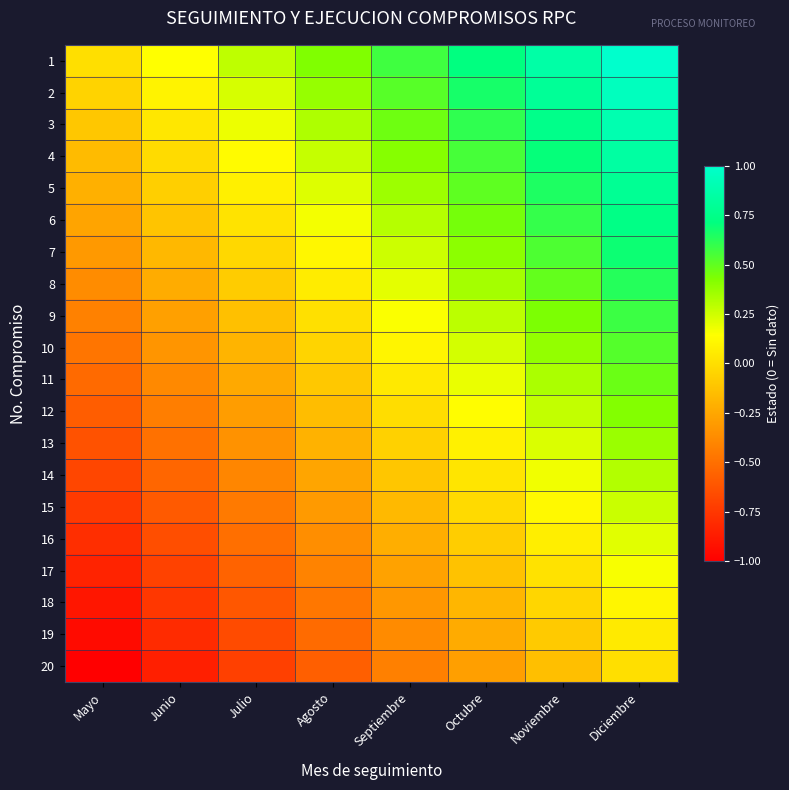

Reading right to left, what are all the values shown in this chart?

1: Diciembre=1.0	Noviembre=0.9	Octubre=0.7	Septiembre=0.6	Agosto=0.4	Julio=0.3	Junio=0.1	Mayo=0.0
2: Diciembre=0.9	Noviembre=0.8	Octubre=0.7	Septiembre=0.5	Agosto=0.4	Julio=0.2	Junio=0.1	Mayo=-0.1
3: Diciembre=0.9	Noviembre=0.8	Octubre=0.6	Septiembre=0.5	Agosto=0.3	Julio=0.2	Junio=0.0	Mayo=-0.1
4: Diciembre=0.8	Noviembre=0.7	Octubre=0.6	Septiembre=0.4	Agosto=0.3	Julio=0.1	Junio=-0.0	Mayo=-0.2
5: Diciembre=0.8	Noviembre=0.6	Octubre=0.5	Septiembre=0.4	Agosto=0.2	Julio=0.1	Junio=-0.1	Mayo=-0.2
6: Diciembre=0.7	Noviembre=0.6	Octubre=0.5	Septiembre=0.3	Agosto=0.2	Julio=0.0	Junio=-0.1	Mayo=-0.3
7: Diciembre=0.7	Noviembre=0.5	Octubre=0.4	Septiembre=0.3	Agosto=0.1	Julio=-0.0	Junio=-0.2	Mayo=-0.3
8: Diciembre=0.6	Noviembre=0.5	Octubre=0.3	Septiembre=0.2	Agosto=0.1	Julio=-0.1	Junio=-0.2	Mayo=-0.4
9: Diciembre=0.6	Noviembre=0.4	Octubre=0.3	Septiembre=0.2	Agosto=0.0	Julio=-0.1	Junio=-0.3	Mayo=-0.4
10: Diciembre=0.5	Noviembre=0.4	Octubre=0.2	Septiembre=0.1	Agosto=-0.0	Julio=-0.2	Junio=-0.3	Mayo=-0.5
11: Diciembre=0.5	Noviembre=0.3	Octubre=0.2	Septiembre=0.0	Agosto=-0.1	Julio=-0.2	Junio=-0.4	Mayo=-0.5
12: Diciembre=0.4	Noviembre=0.3	Octubre=0.1	Septiembre=-0.0	Agosto=-0.2	Julio=-0.3	Junio=-0.4	Mayo=-0.6
13: Diciembre=0.4	Noviembre=0.2	Octubre=0.1	Septiembre=-0.1	Agosto=-0.2	Julio=-0.3	Junio=-0.5	Mayo=-0.6
14: Diciembre=0.3	Noviembre=0.2	Octubre=0.0	Septiembre=-0.1	Agosto=-0.3	Julio=-0.4	Junio=-0.5	Mayo=-0.7
15: Diciembre=0.3	Noviembre=0.1	Octubre=-0.0	Septiembre=-0.2	Agosto=-0.3	Julio=-0.5	Junio=-0.6	Mayo=-0.7
16: Diciembre=0.2	Noviembre=0.1	Octubre=-0.1	Septiembre=-0.2	Agosto=-0.4	Julio=-0.5	Junio=-0.6	Mayo=-0.8
17: Diciembre=0.2	Noviembre=0.0	Octubre=-0.1	Septiembre=-0.3	Agosto=-0.4	Julio=-0.6	Junio=-0.7	Mayo=-0.8
18: Diciembre=0.1	Noviembre=-0.0	Octubre=-0.2	Septiembre=-0.3	Agosto=-0.5	Julio=-0.6	Junio=-0.8	Mayo=-0.9
19: Diciembre=0.1	Noviembre=-0.1	Octubre=-0.2	Septiembre=-0.4	Agosto=-0.5	Julio=-0.7	Junio=-0.8	Mayo=-0.9
20: Diciembre=0.0	Noviembre=-0.1	Octubre=-0.3	Septiembre=-0.4	Agosto=-0.6	Julio=-0.7	Junio=-0.9	Mayo=-1.0